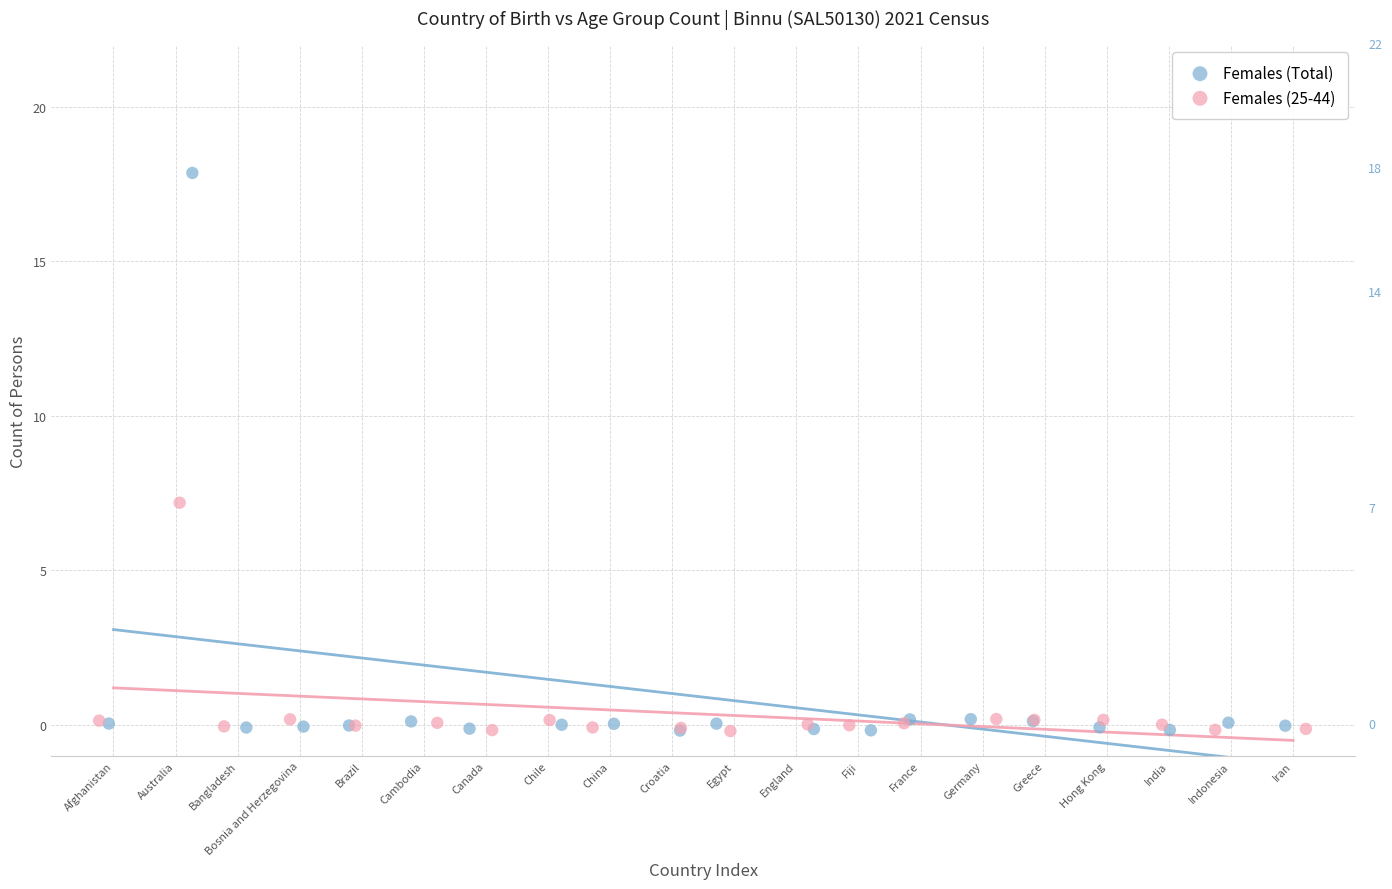

Which series has the widest spread of Y values?

Females (Total)